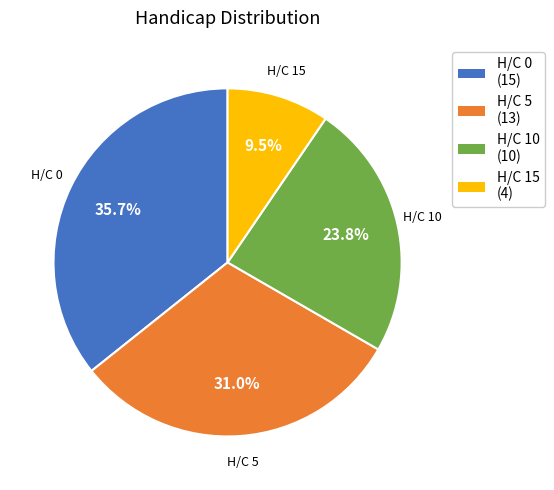

Is there a majority slice in this chart?

No